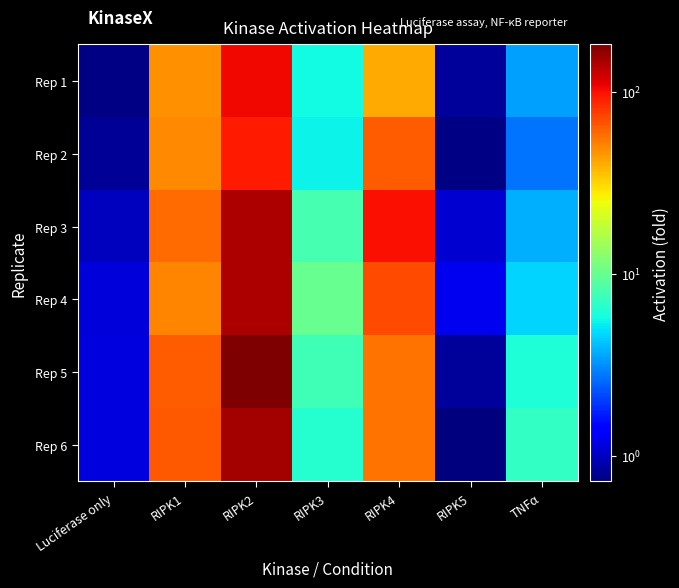

At RIPK1, list the series in order from largest to smallest.

Rep 6, Rep 5, Rep 3, Rep 4, Rep 2, Rep 1